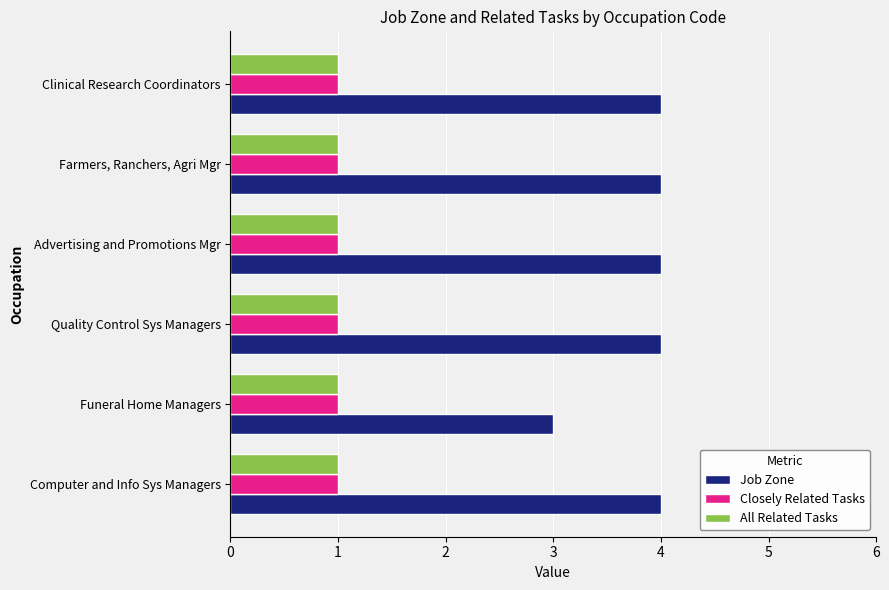

Which series has the largest range (max minus min)?

Job Zone